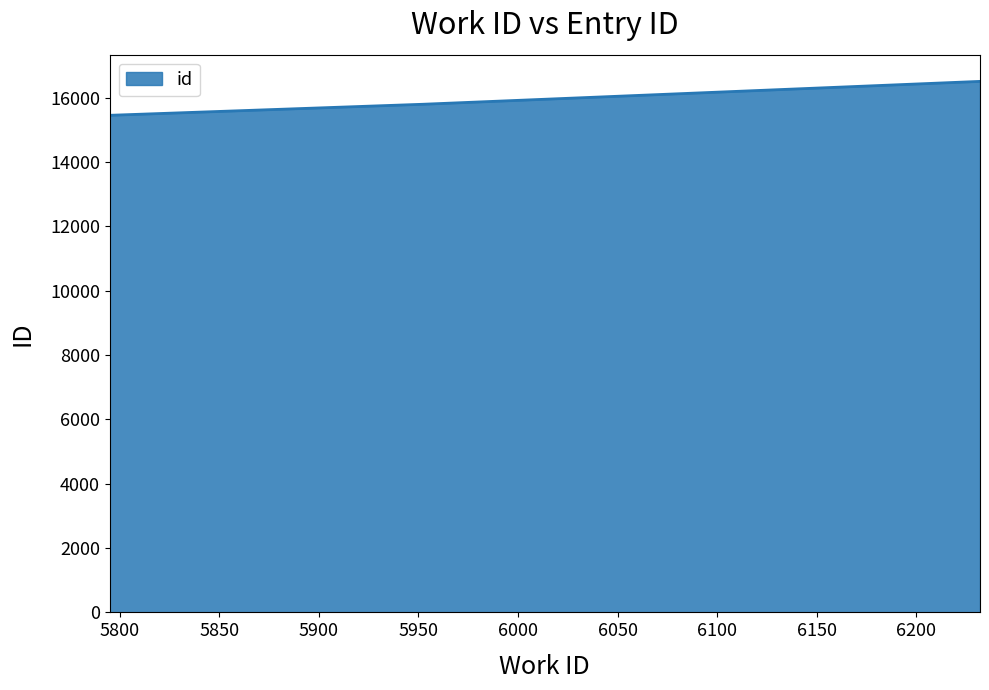

What is the average value?

15923